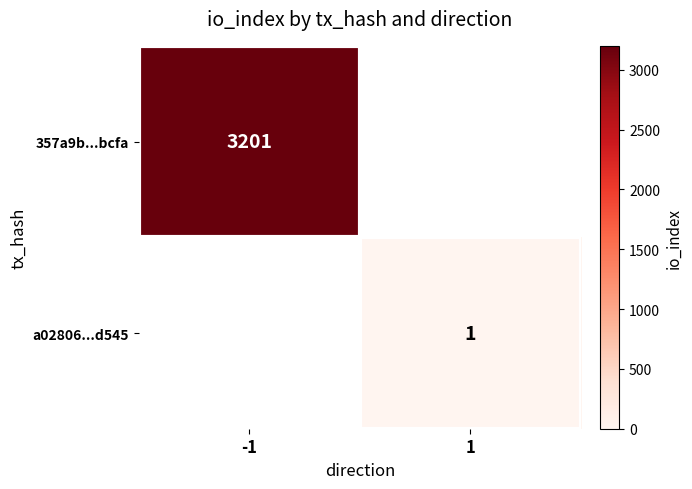

The value of 357a9b...bcfa at -1 is 3201. True or false?

True